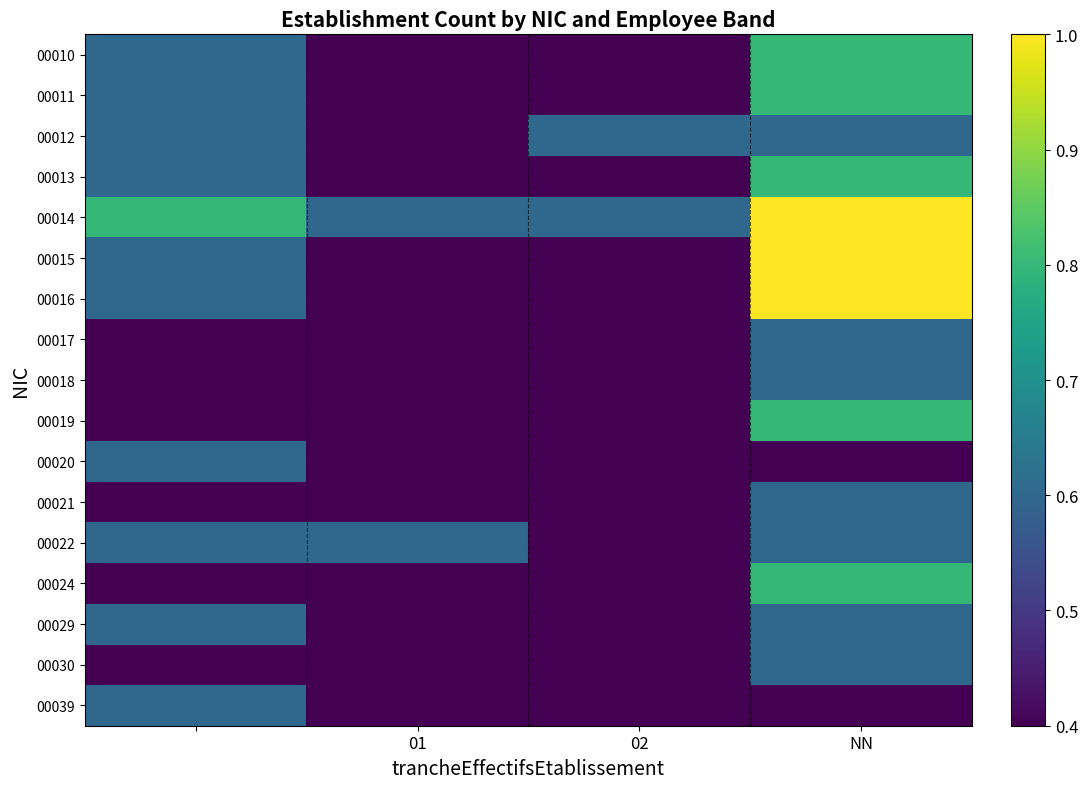

What is the greatest value displayed?

1.0